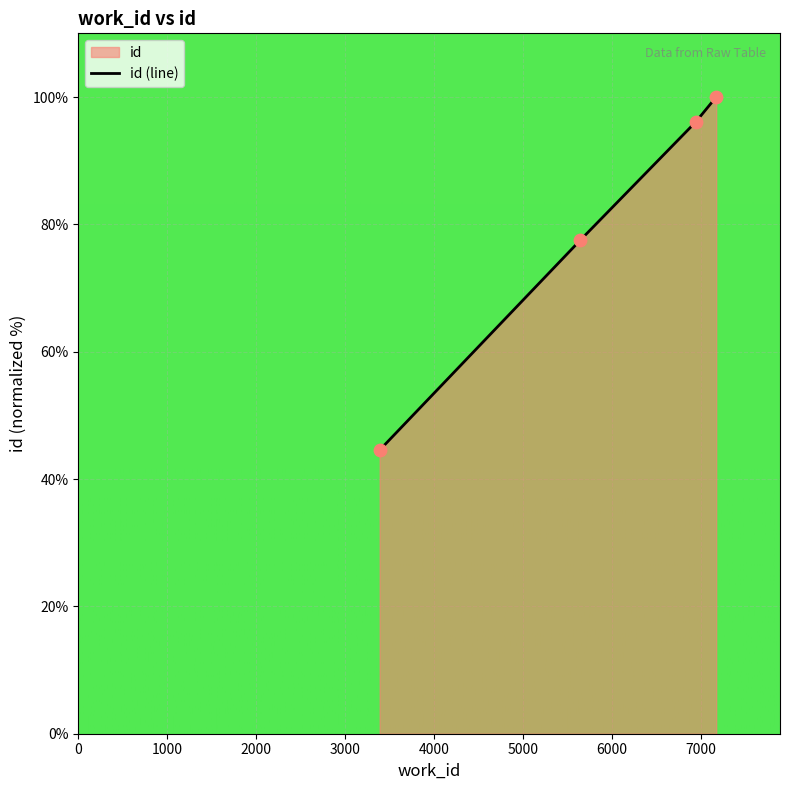

What is the maximum value shown in the chart?

100.0